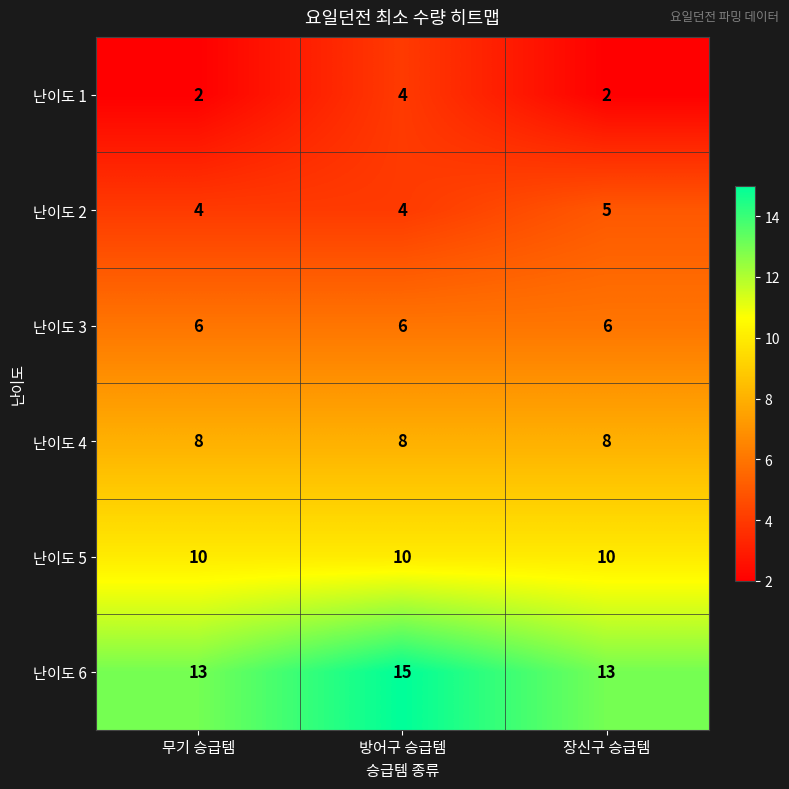

How many categories are shown in the chart?

3